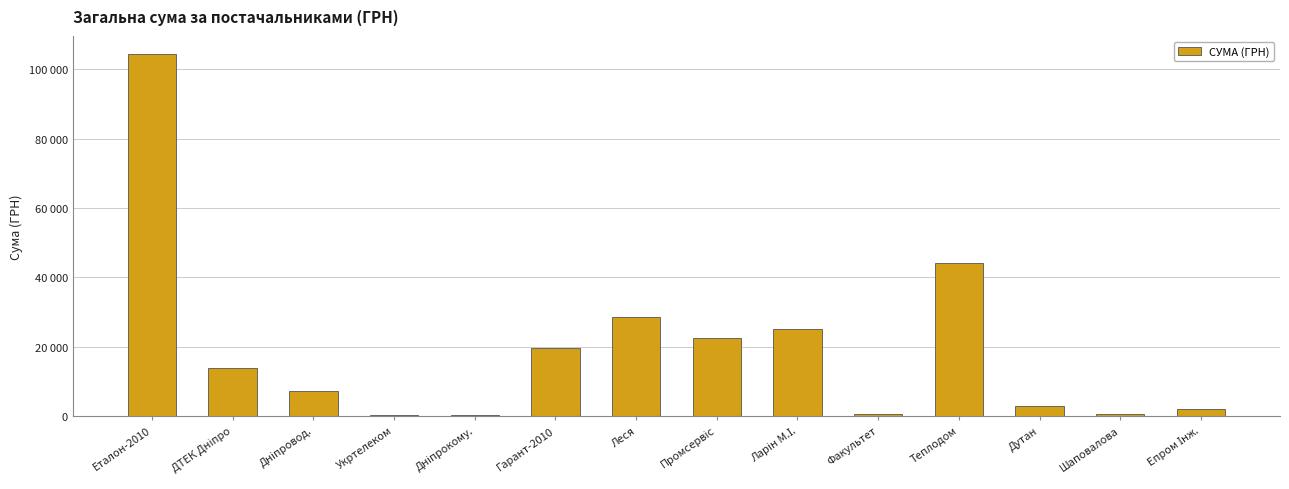

List the labels in order of value, largest first.

Еталон-2010, Теплодом, Леся, Ларін М.І., Промсервіс, Гарант-2010, ДТЕК Дніпро, Дніпровод., Дутан, Епром Інж., Факультет, Шаповалова, Укртелеком, Дніпрокому.